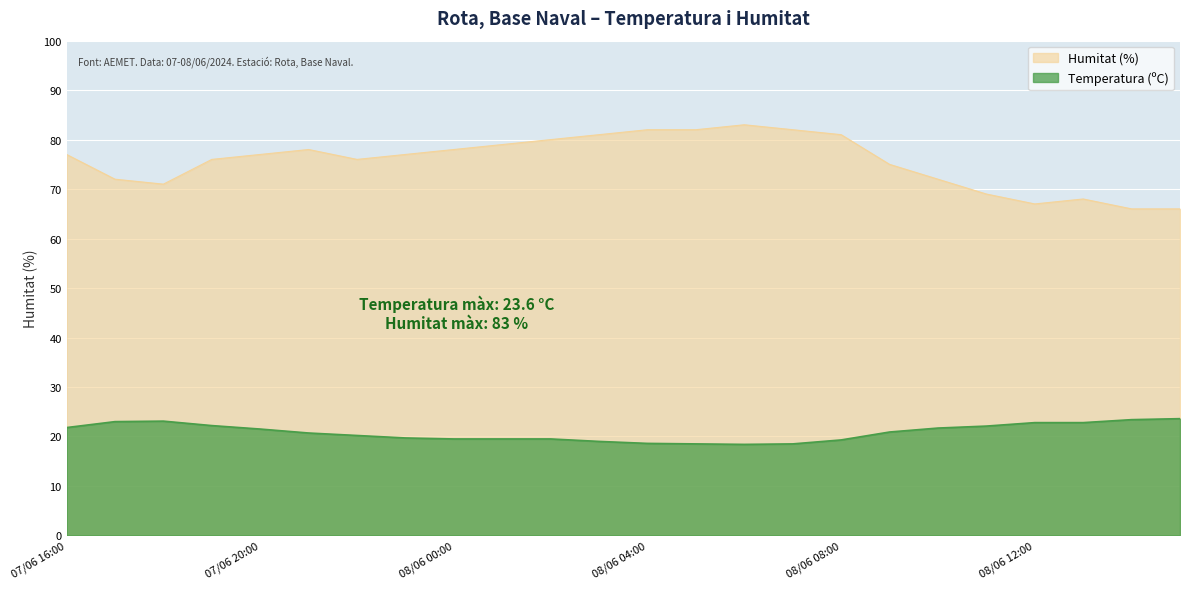

Reading left to right, transcribe all the data shown in this chart.

Temperatura (ºC): 07/06 16:00=21.8	07/06 17:00=23.0	07/06 18:00=23.1	07/06 19:00=22.2	07/06 20:00=21.5	07/06 21:00=20.7	07/06 22:00=20.2	07/06 23:00=19.7	08/06 00:00=19.5	08/06 01:00=19.5	08/06 02:00=19.5	08/06 03:00=19.0	08/06 04:00=18.6	08/06 05:00=18.5	08/06 06:00=18.4	08/06 07:00=18.5	08/06 08:00=19.3	08/06 09:00=20.9	08/06 10:00=21.7	08/06 11:00=22.1	08/06 12:00=22.8	08/06 13:00=22.8	08/06 14:00=23.4	08/06 15:00=23.6
Humitat (%): 07/06 16:00=77.0	07/06 17:00=72.0	07/06 18:00=71.0	07/06 19:00=76.0	07/06 20:00=77.0	07/06 21:00=78.0	07/06 22:00=76.0	07/06 23:00=77.0	08/06 00:00=78.0	08/06 01:00=79.0	08/06 02:00=80.0	08/06 03:00=81.0	08/06 04:00=82.0	08/06 05:00=82.0	08/06 06:00=83.0	08/06 07:00=82.0	08/06 08:00=81.0	08/06 09:00=75.0	08/06 10:00=72.0	08/06 11:00=69.0	08/06 12:00=67.0	08/06 13:00=68.0	08/06 14:00=66.0	08/06 15:00=66.0